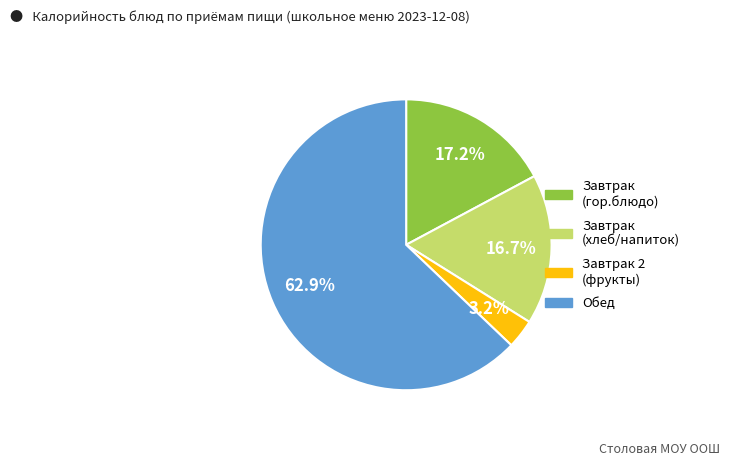

How many slices are in this pie chart?

4